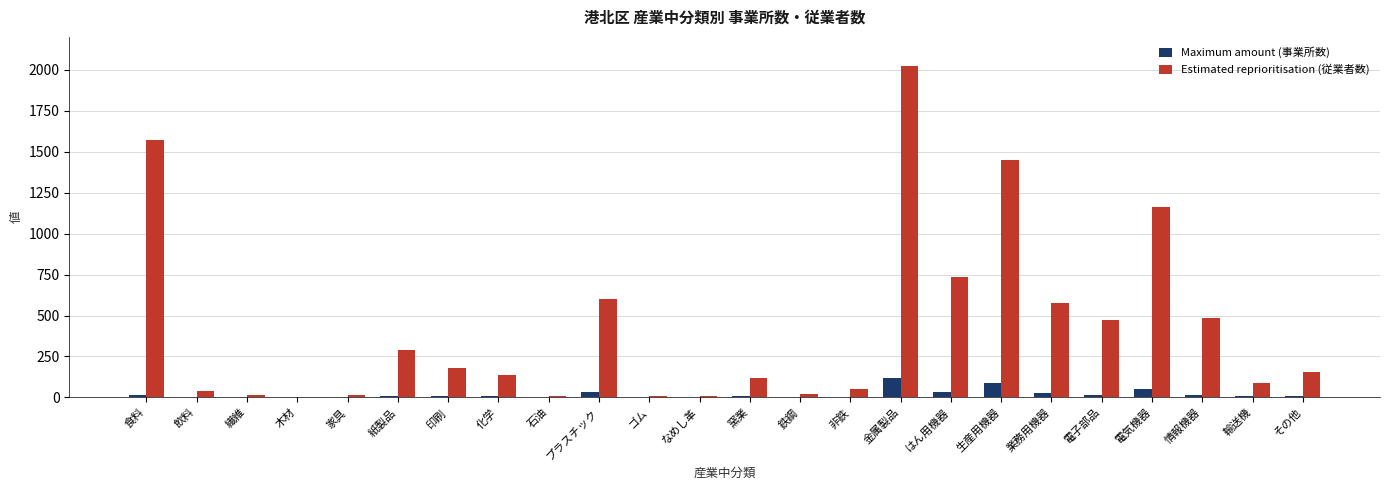

True or false: Estimated reprioritisation (従業者数) has a value of 2024 at 金属製品.

True